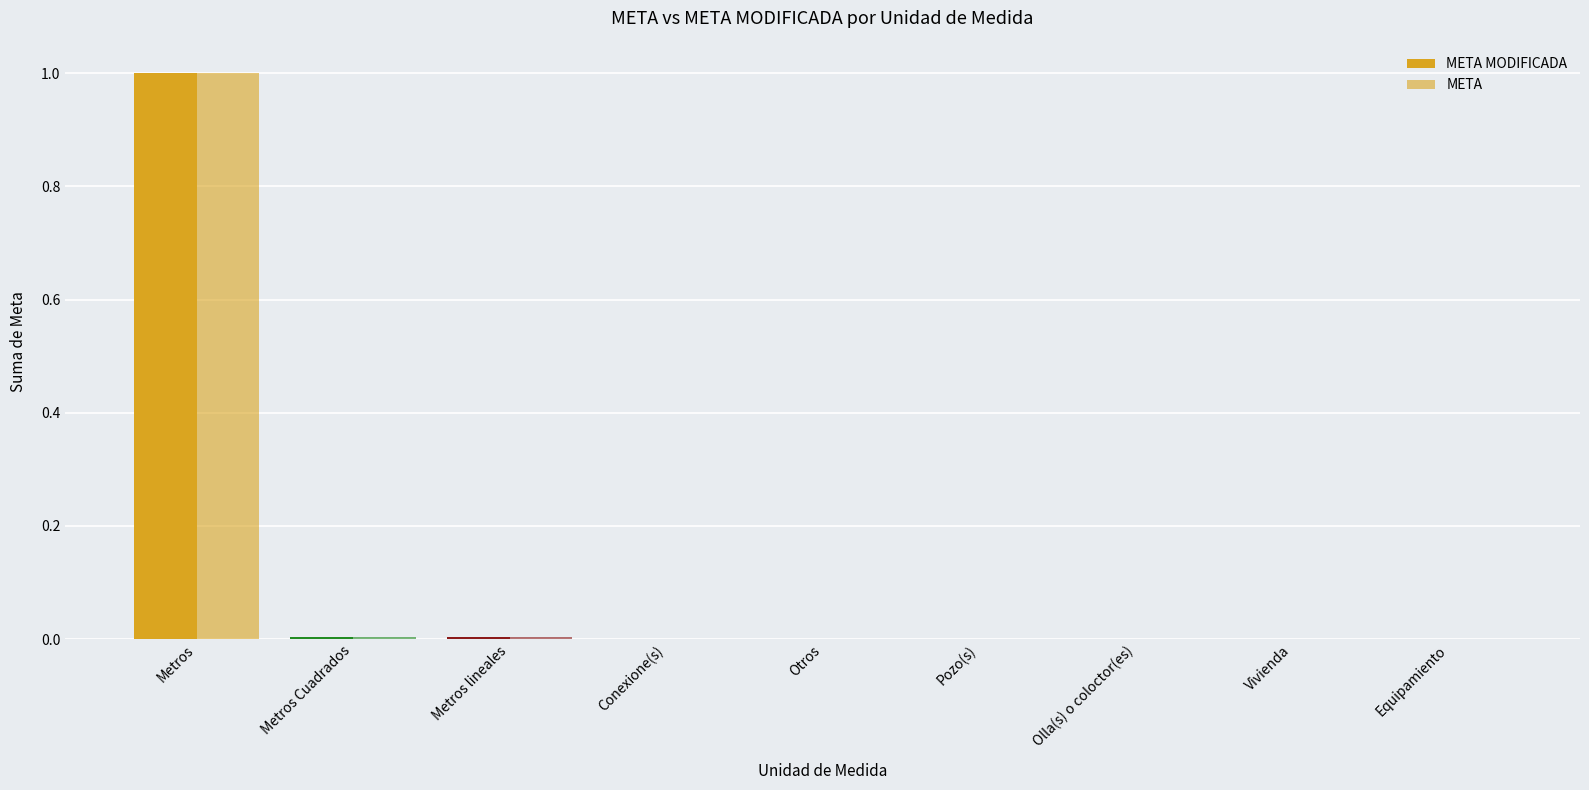

Which series changed the most between Metros lineales and Equipamiento?

META MODIFICADA